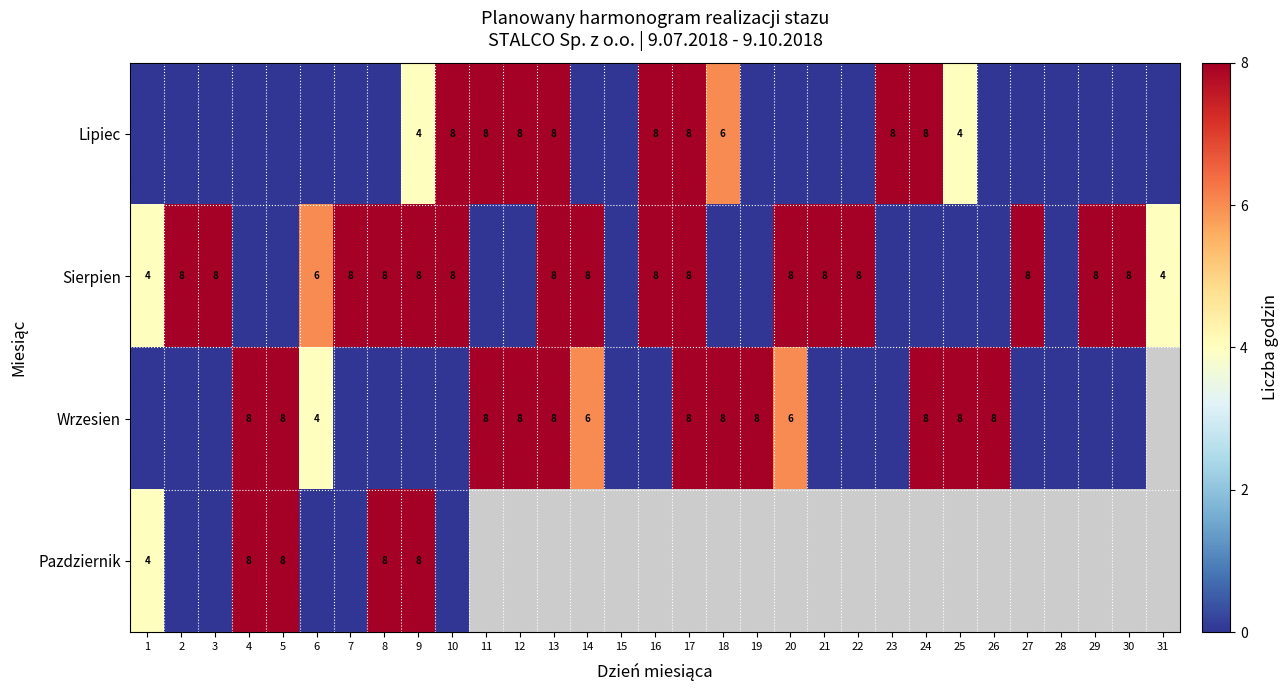

What is the spread (max minus min) of values at 30?

8.0